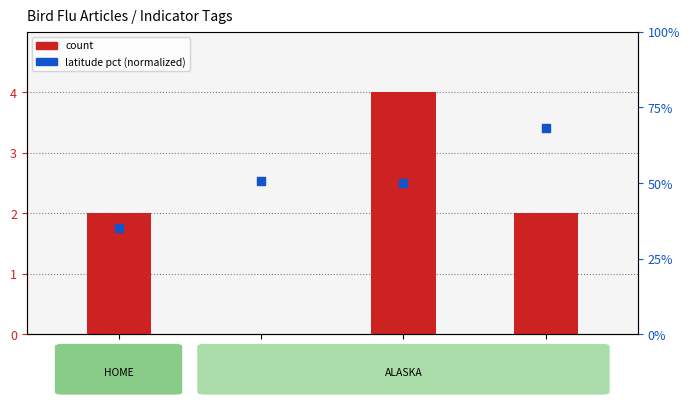

Is the value of count at 09129D02 greater than the value of latitude pct (normalized) at 198BE300?

No